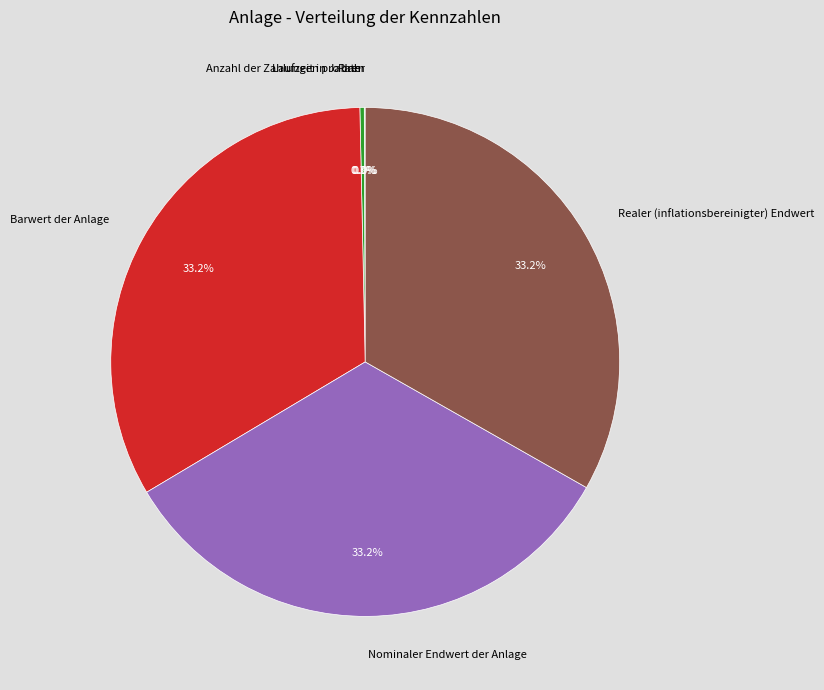

What is the ratio of the value at Realer (inflationsbereinigter) Endwert to the value at Nominaler Endwert der Anlage?

1.0